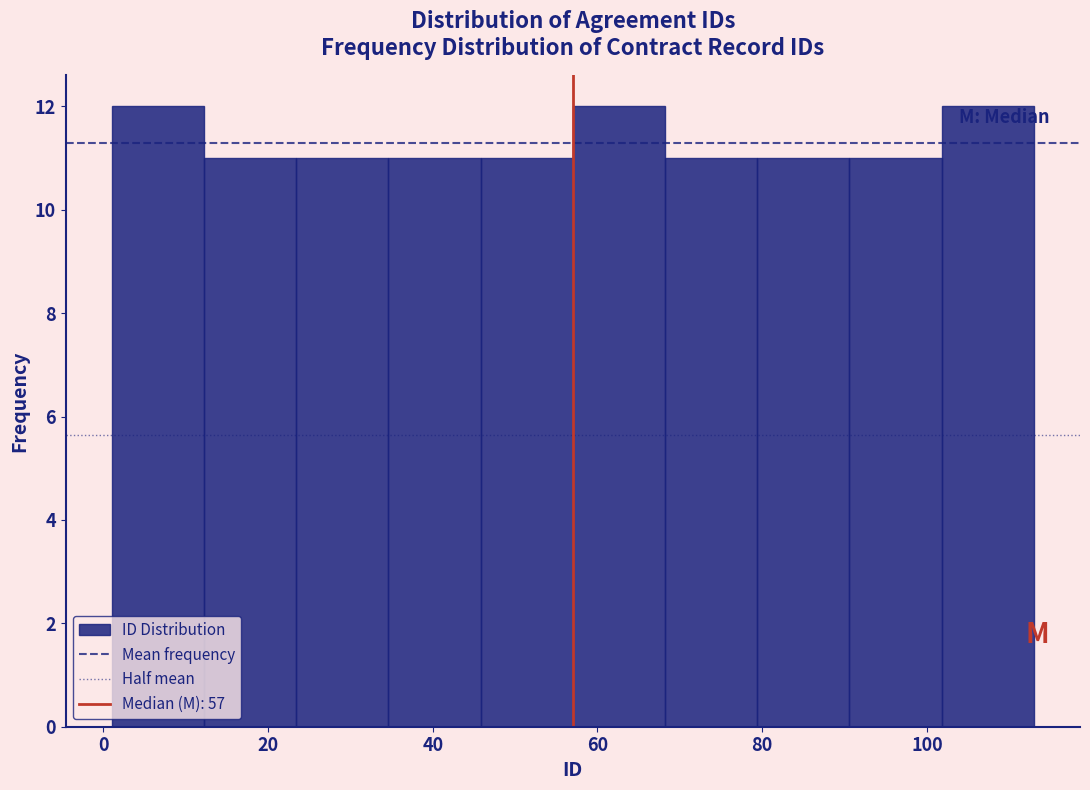

Reading left to right, list every bar in this chart as the range it spans on the x-axis followed by its height. Neither the bar edges nor the heights are printed on the chart, so give them approximately, as read against the axes.

1.0 to 12.2: 12
12.2 to 23.4: 11
23.4 to 34.6: 11
34.6 to 45.8: 11
45.8 to 57.0: 11
57.0 to 68.2: 12
68.2 to 79.4: 11
79.4 to 90.6: 11
90.6 to 101.8: 11
101.8 to 113.0: 12